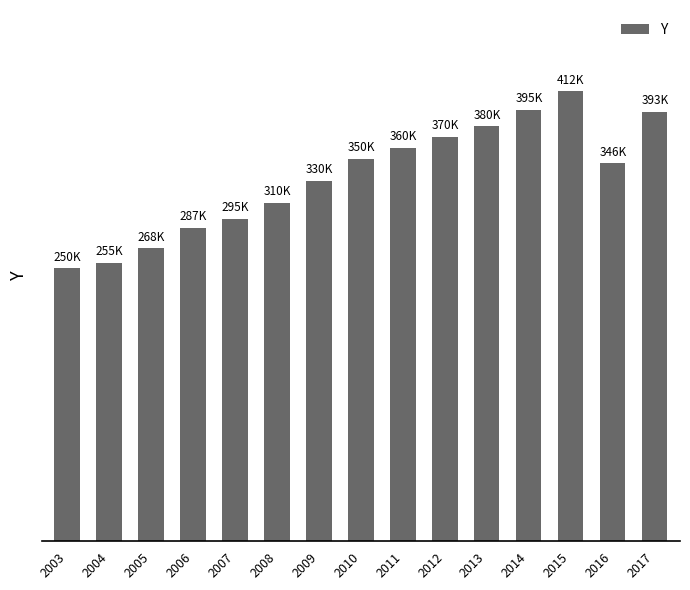

The chart shows a value of 393250 at 2017. True or false?

True